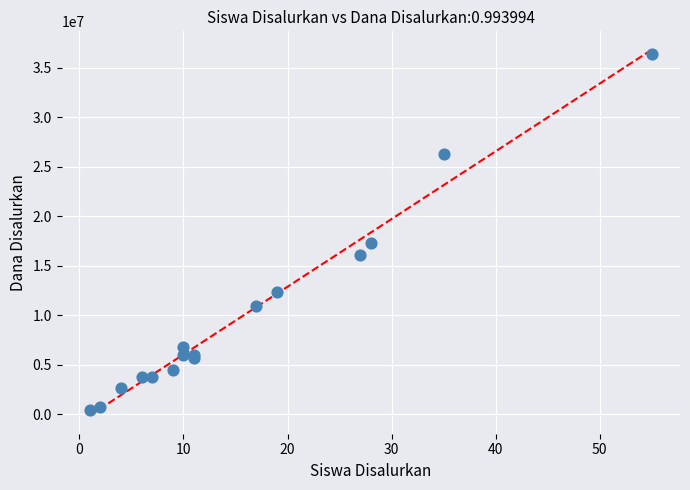

What Y value in the scatter plot is closest to 18375000?

17250000